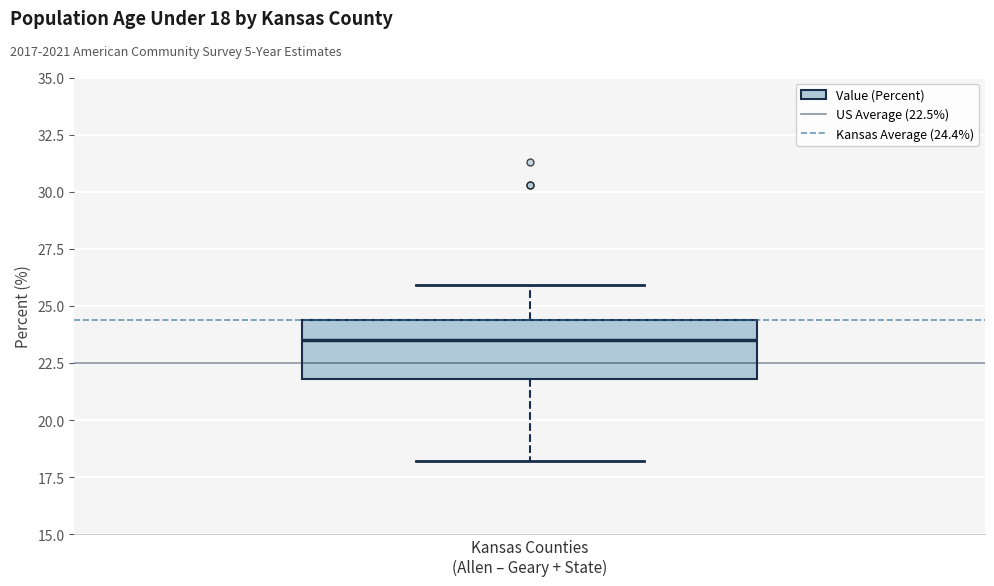

Read this box plot against the y-axis: the position of the median line, the range covered by the box, and the ends of both whiskers. The values are not printed on the chart, so give them approximately, as read against the axis.

median 23.5, box 22.0 to 24.5, whiskers 18.0 to 26.0